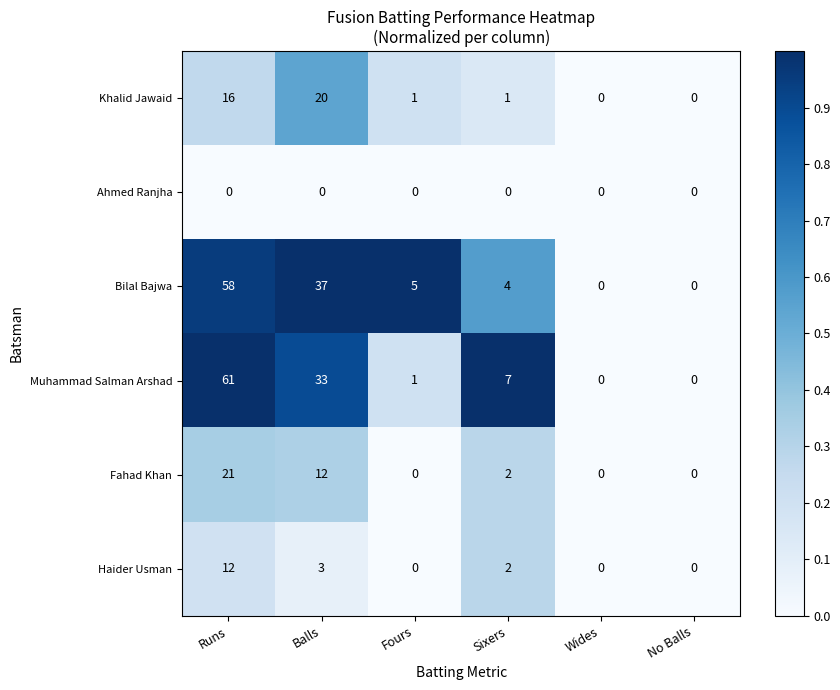

What is the total value across all series at Runs?

168